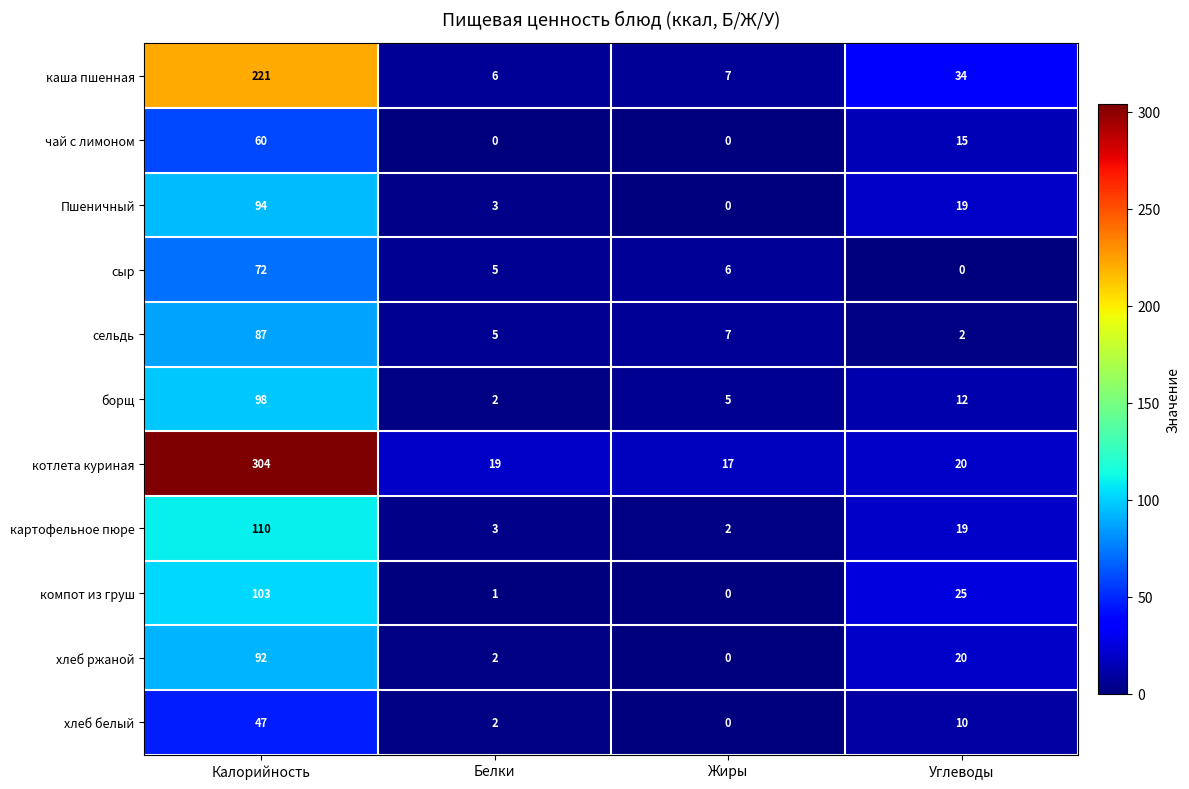

True or false: котлета куриная has a value of 17 at Жиры.

True